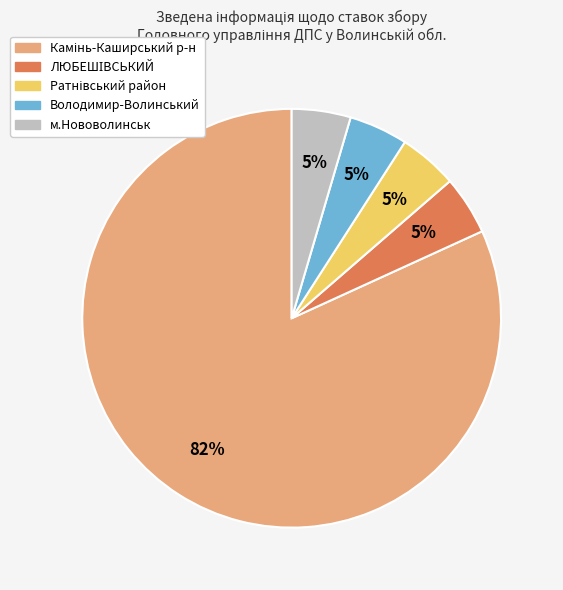

To the nearest percent, what portion does м.Нововолинськ represent?

5%